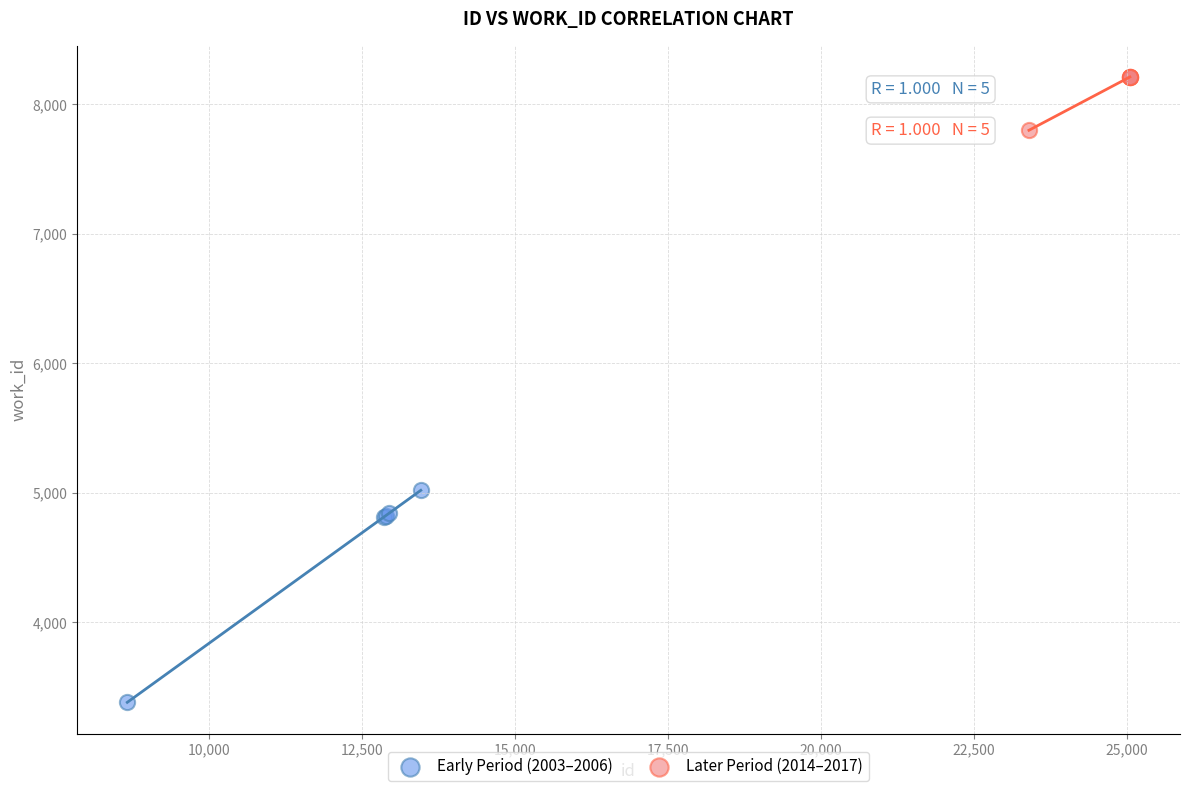

What are all the series names shown in the legend?

Early Period (2003–2006), Later Period (2014–2017)